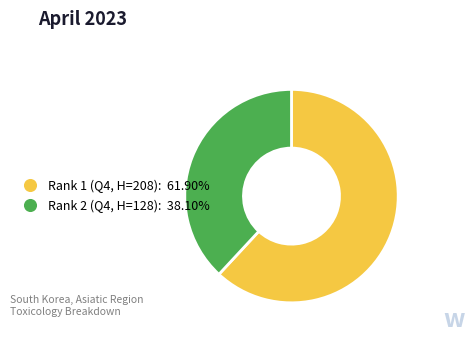

Is there any slice that represents more than half of the pie?

Yes